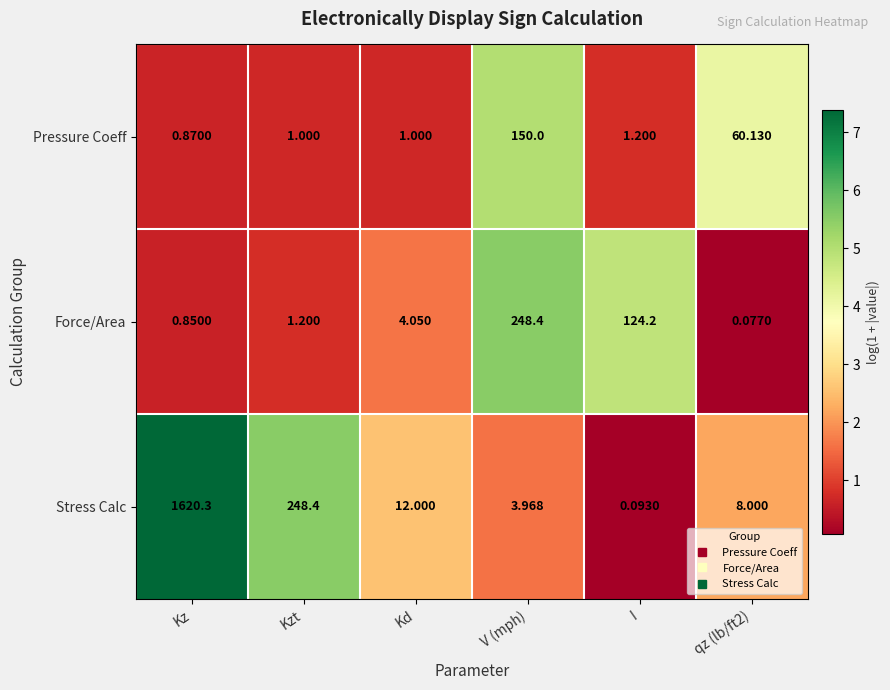

At which category is the sum across all series the highest?

Kz